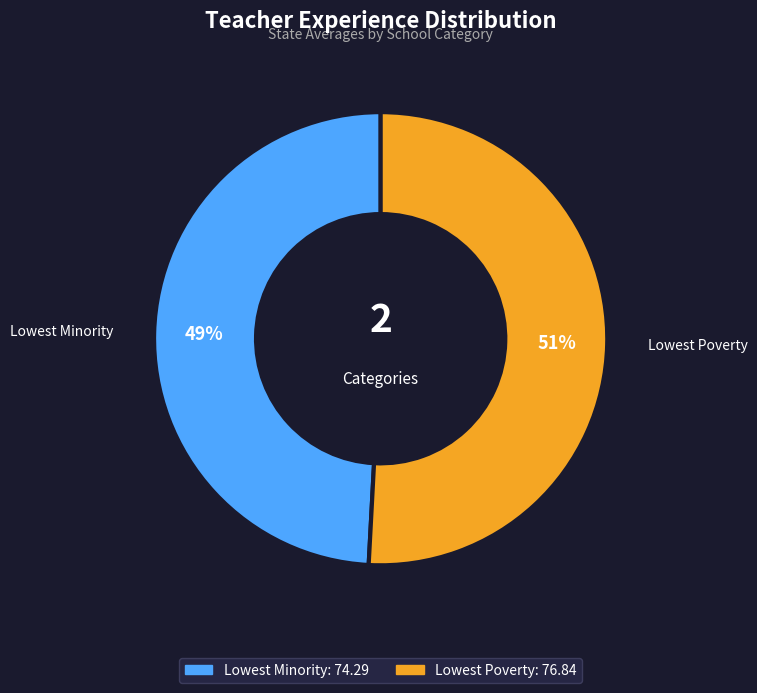

Which category accounts for the majority?

Lowest Poverty